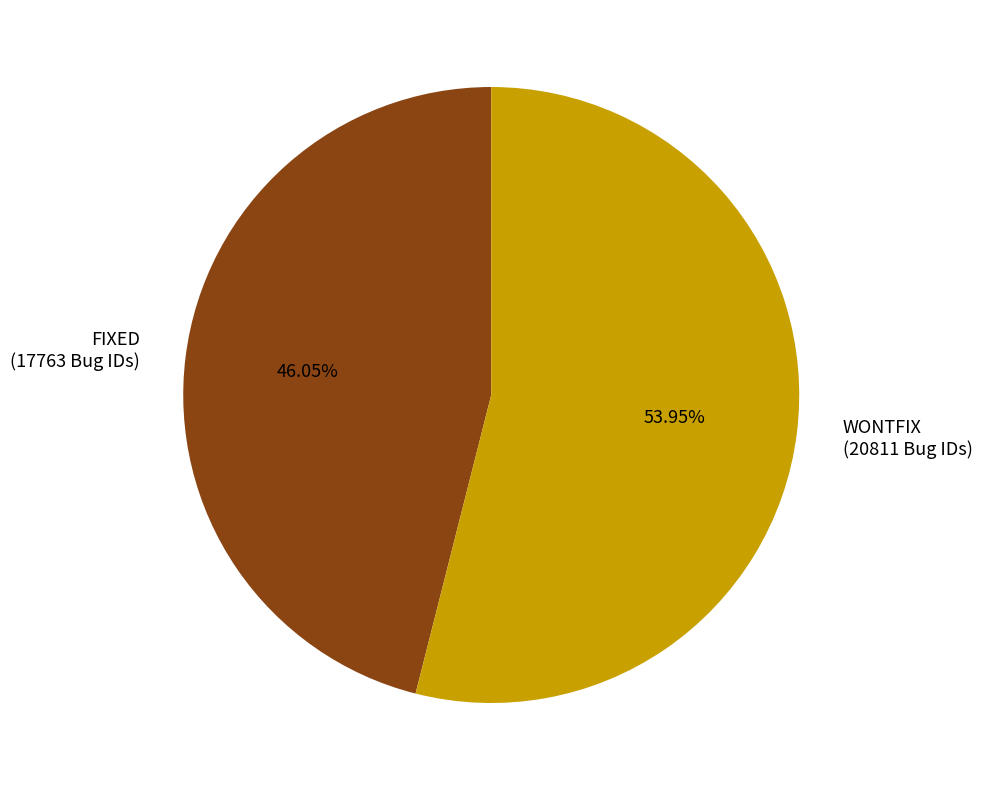

To the nearest percent, what is the average slice percentage?

50%